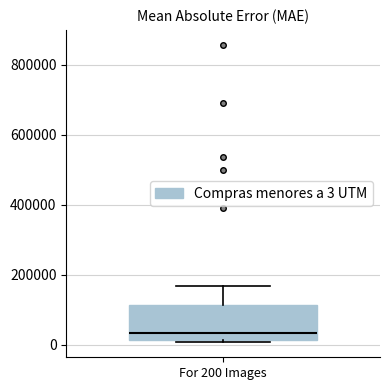

Read this box plot against the y-axis: the position of the median line, the range covered by the box, and the ends of both whiskers. The values are not printed on the chart, so give them approximately, as read against the axis.

median 40000, box 20000 to 120000, whiskers 0 to 160000